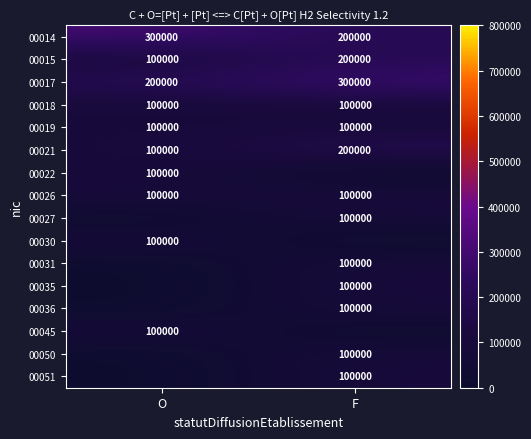

At how many categories does at least one series exceed 71217?

2